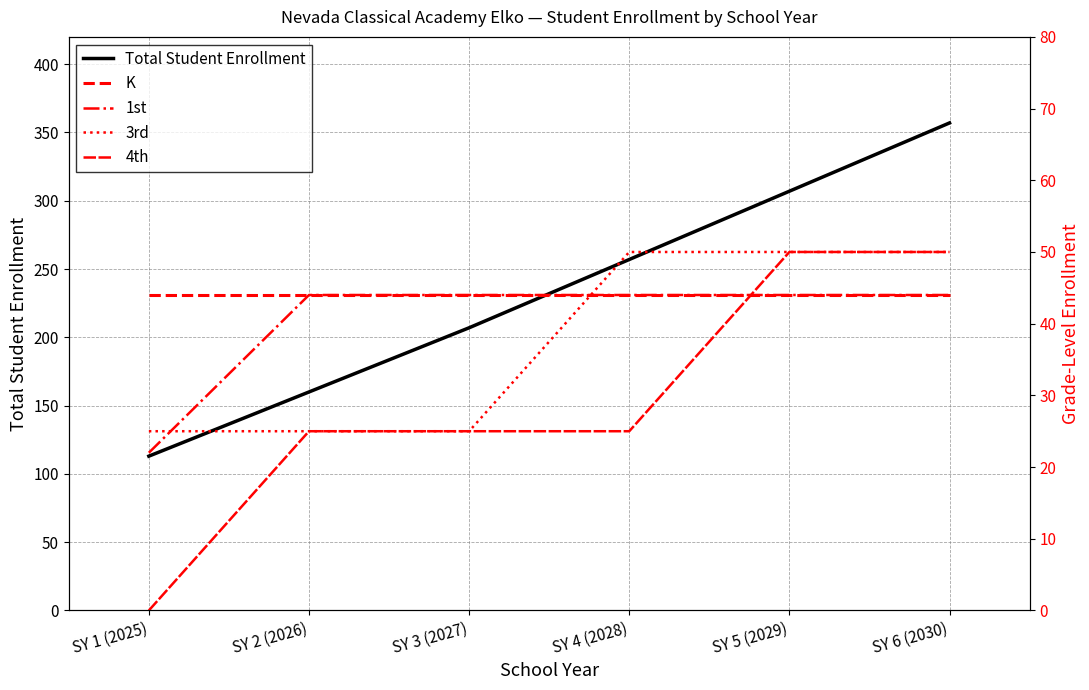

Is this an area chart (filled region under the line)?

No